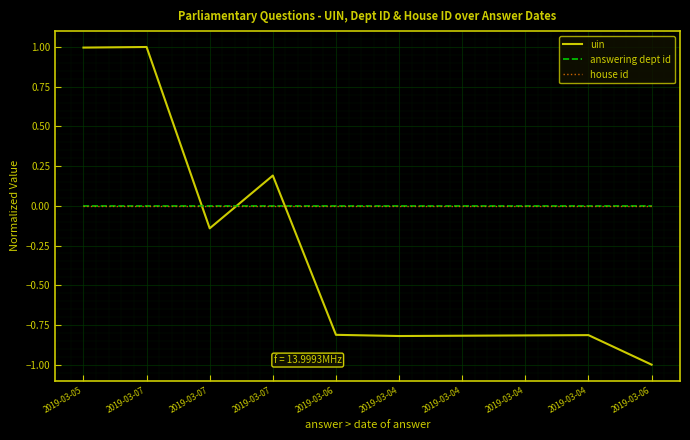

Reading left to right, list all the values displayed in this chart.

uin: 1.0	1.0	-0.1	0.2	-0.8	-0.8	-0.8	-0.8	-0.8	-1.0
answering dept id: 0.0	0.0	0.0	0.0	0.0	0.0	0.0	0.0	0.0	0.0
house id: 0.0	0.0	0.0	0.0	0.0	0.0	0.0	0.0	0.0	0.0